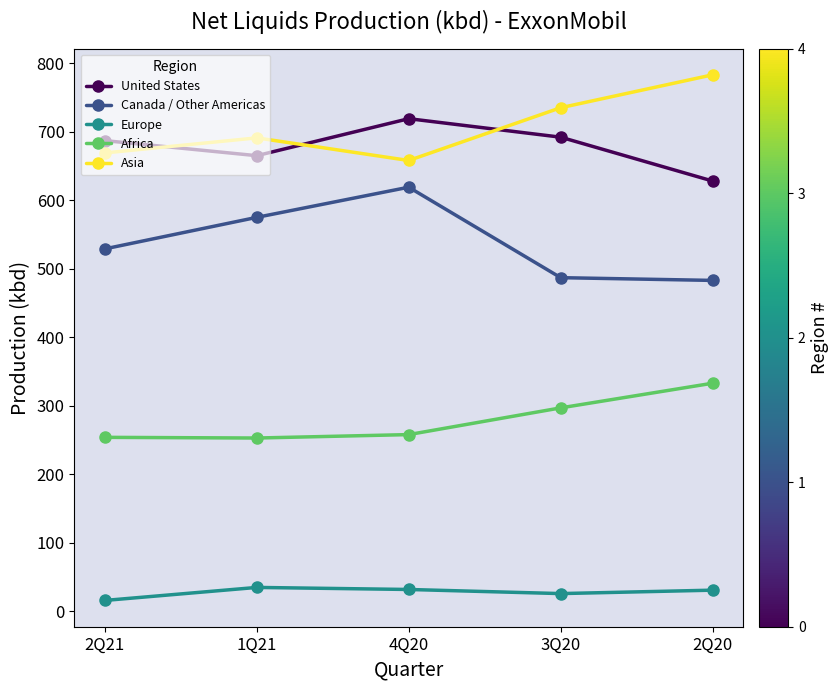

The Asia series shows 1026 at 4Q20. True or false?

False